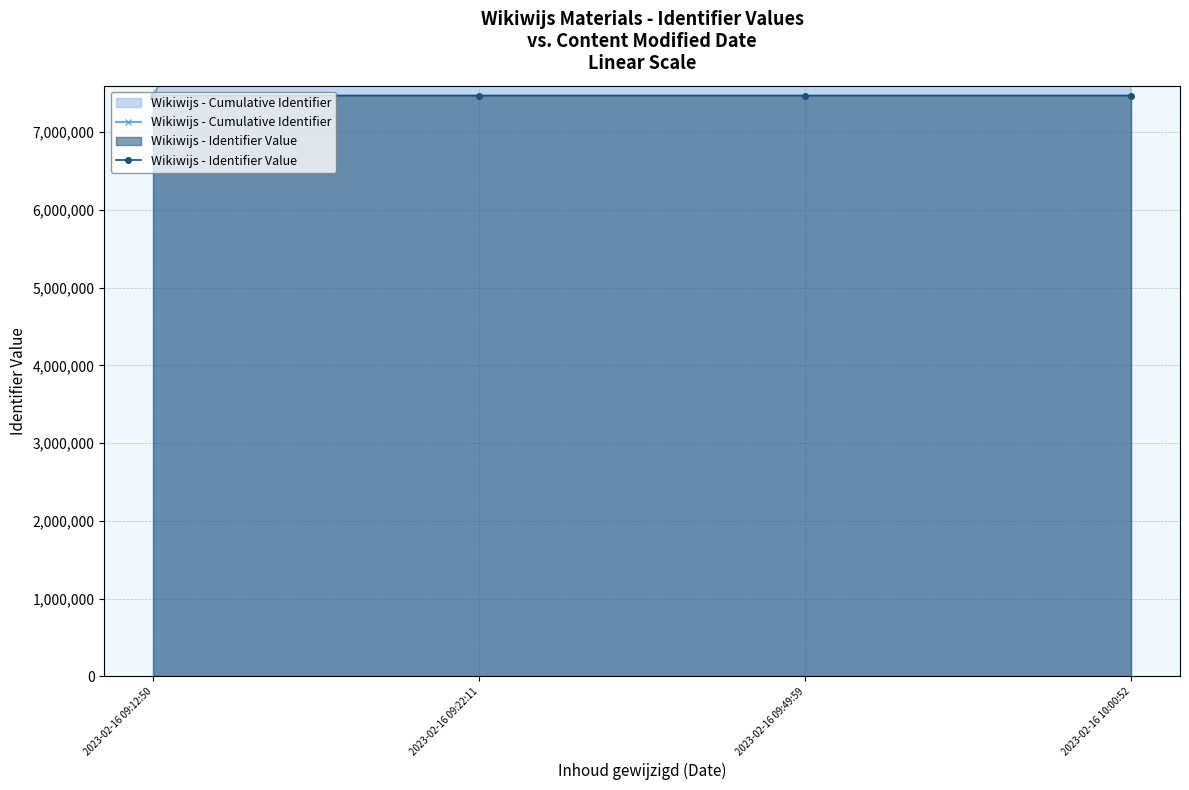

At which label does Wikiwijs - Identifier Value first exceed 7473403?

2023-02-16 09:22:11